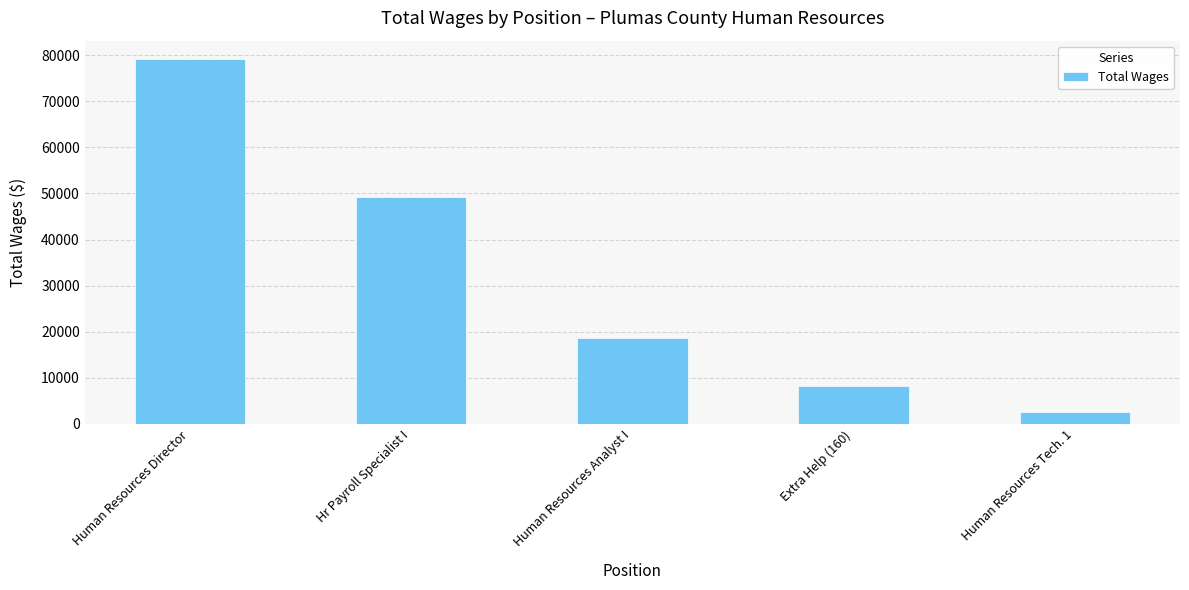

Rank the categories by value from lowest to highest.

Human Resources Tech. 1, Extra Help (160), Human Resources Analyst I, Hr Payroll Specialist I, Human Resources Director